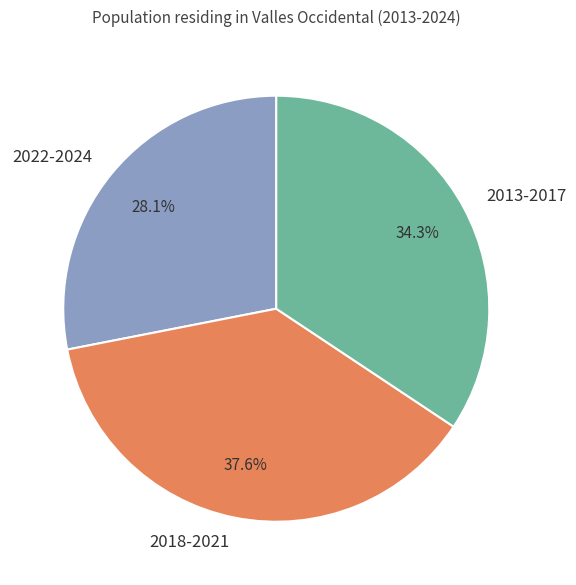

Is there a majority slice in this chart?

No